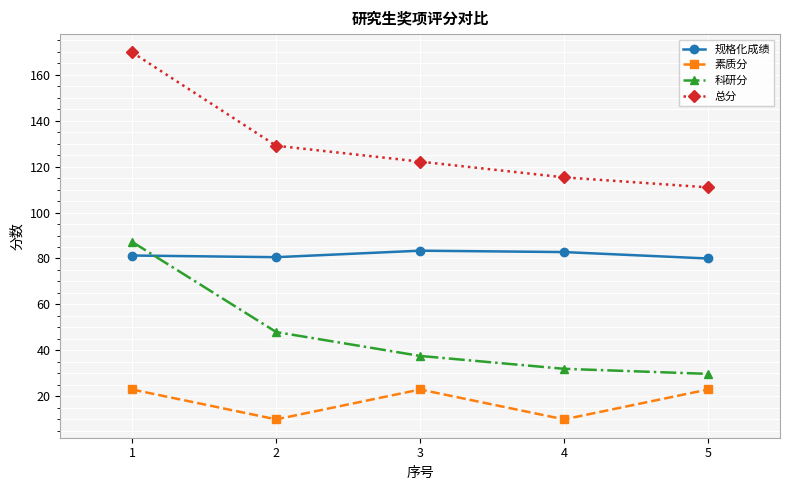

What is the value of the 素质分 point at the 2nd from the left?

10.0